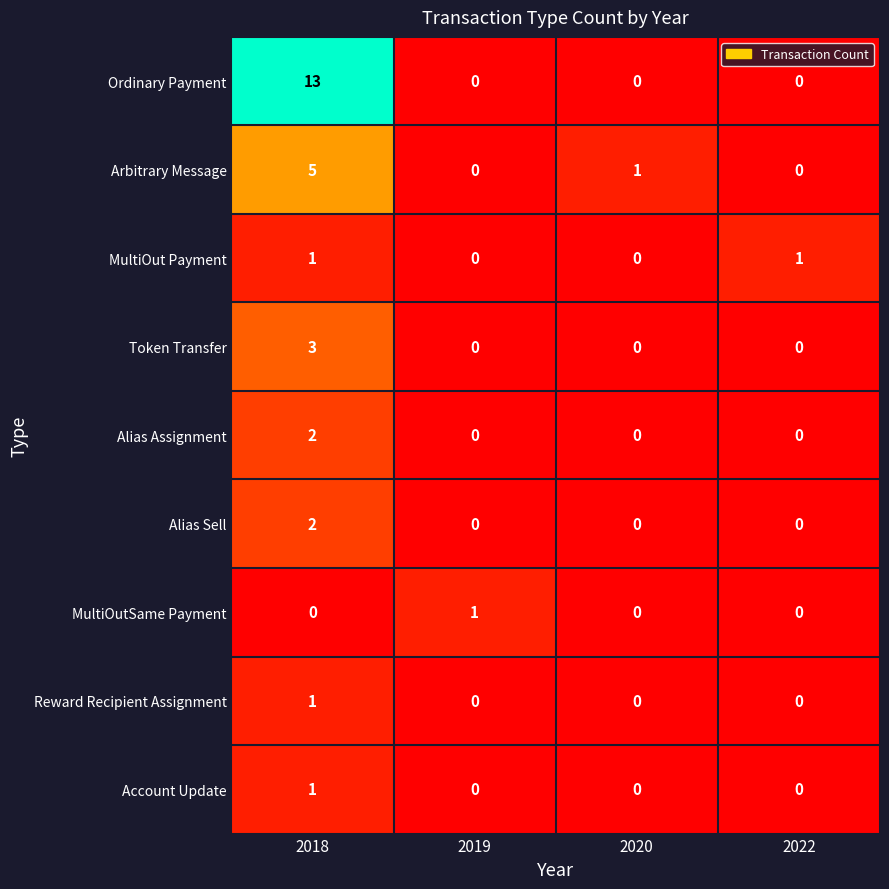

What is the difference between the highest and lowest values at 2018?

13